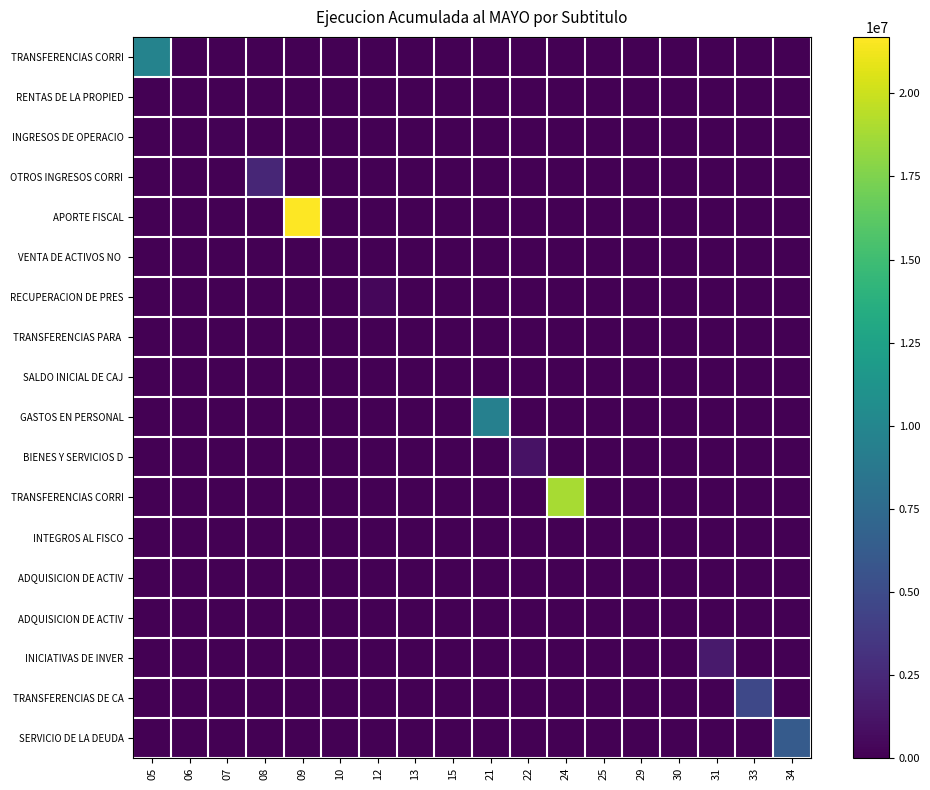

What is the total value across all series at 09?

21702572